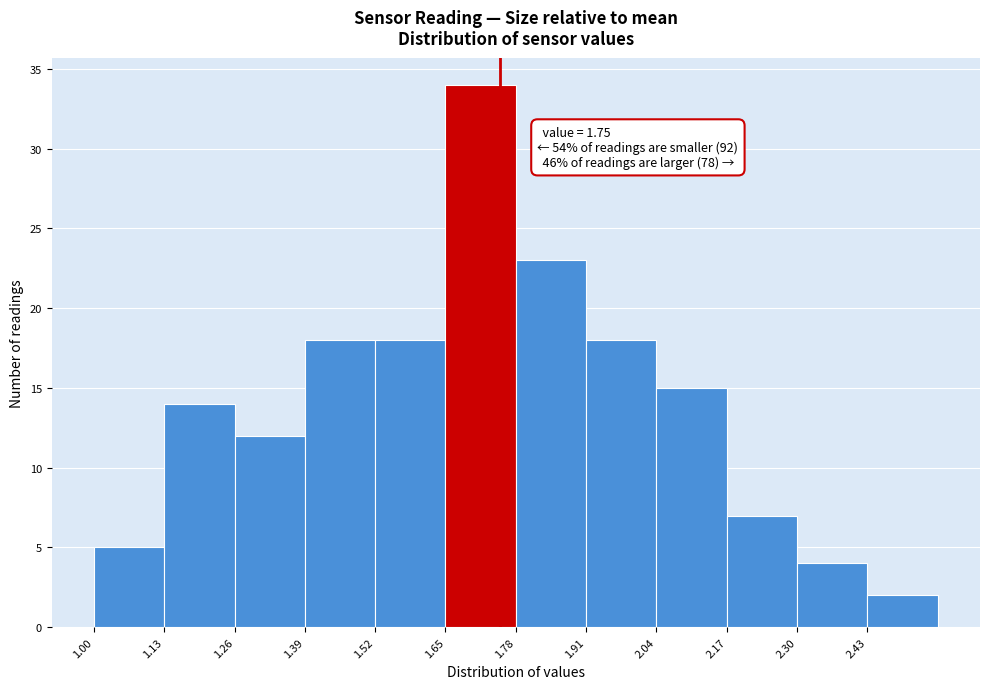

Which range on the x-axis has the tallest bar?

1.65 to 1.78